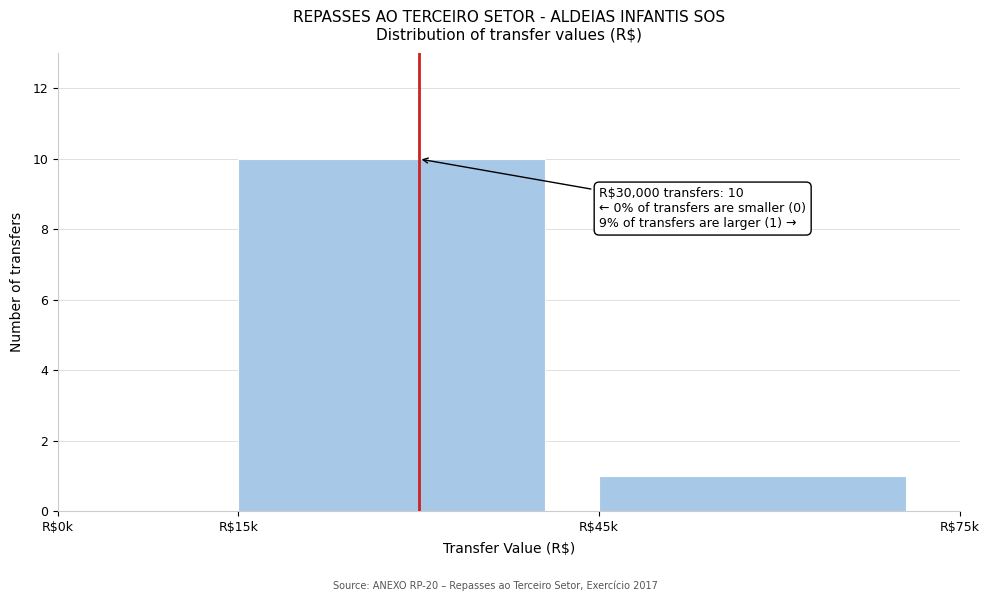

What is the maximum value shown in the chart?

10